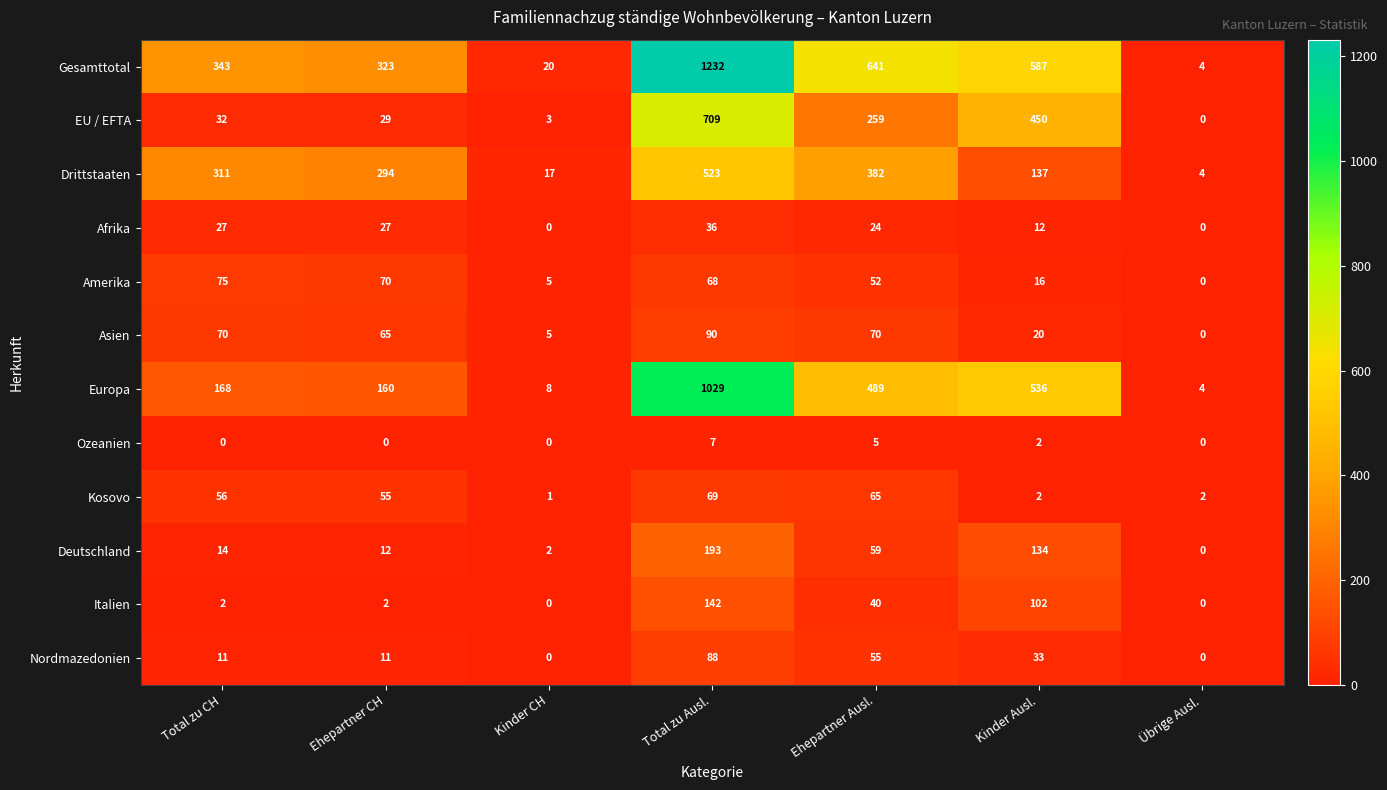

At which label is EU / EFTA closest to 354?

Ehepartner Ausl.